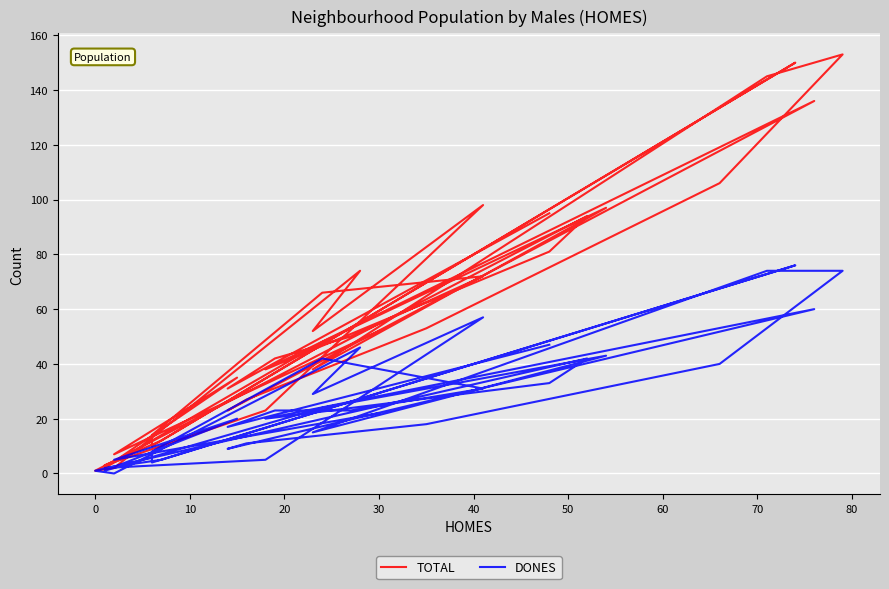

At 30, list the series in order from largest to smallest.

TOTAL, DONES